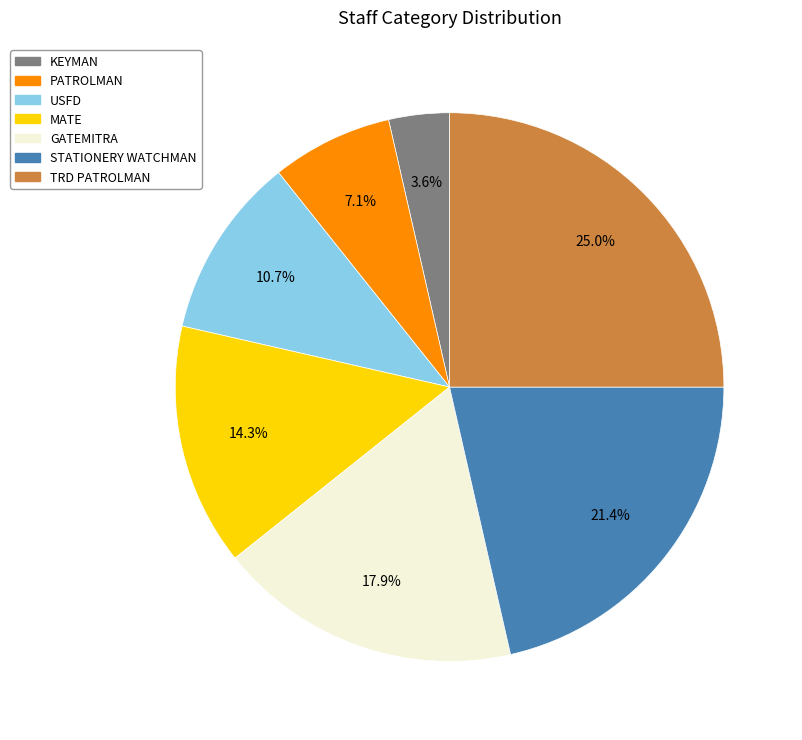

Which slice is the smallest?

KEYMAN